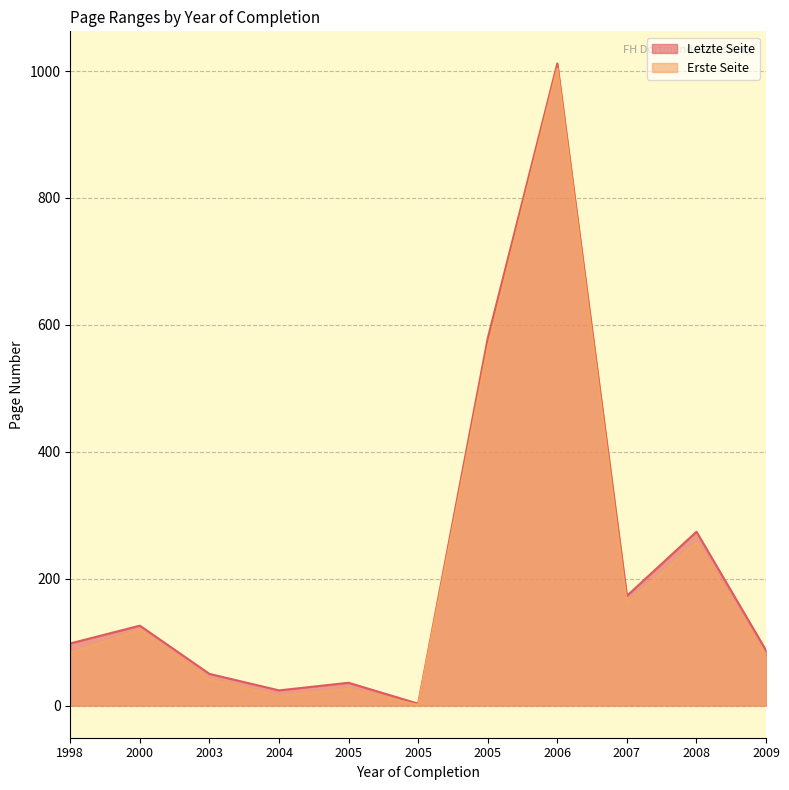

Does the chart display data point markers on the line(s)?

No